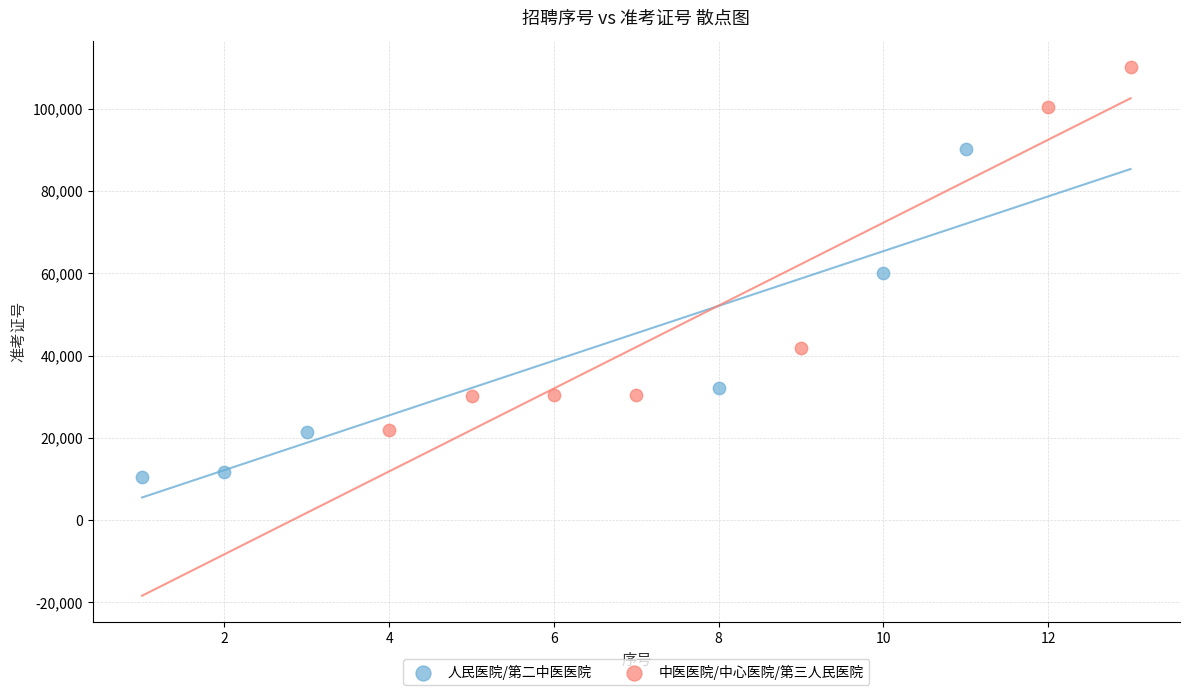

Which series contains the lowest Y value?

人民医院/第二中医医院